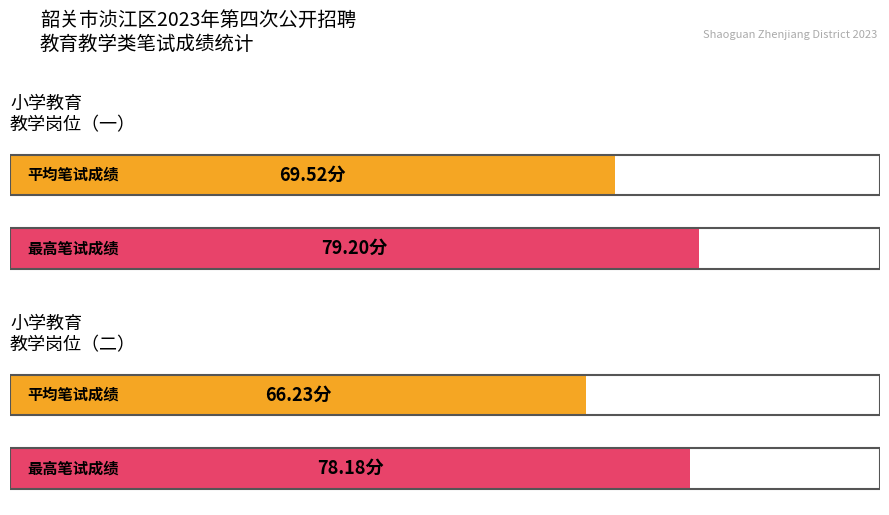

Is it true that the value at 彭惠妮 is 92.1?

False